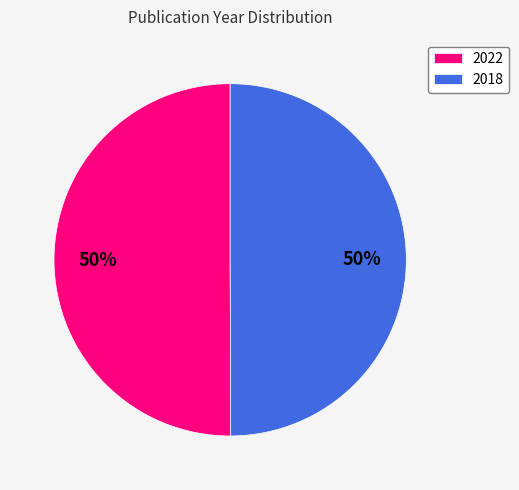

Approximately how many times larger is the value at 2022 compared to 2018?

1.0